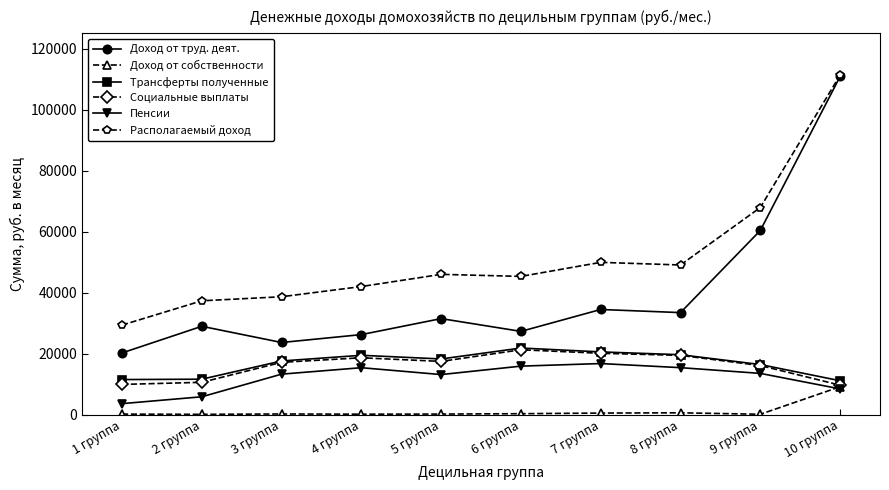

Which series has the largest total across all categories?

Располагаемый доход